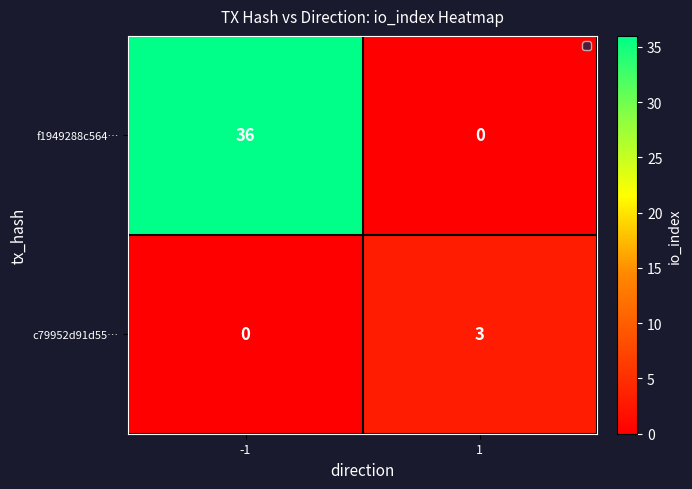

How many values in c79952d91d55… are above zero?

1